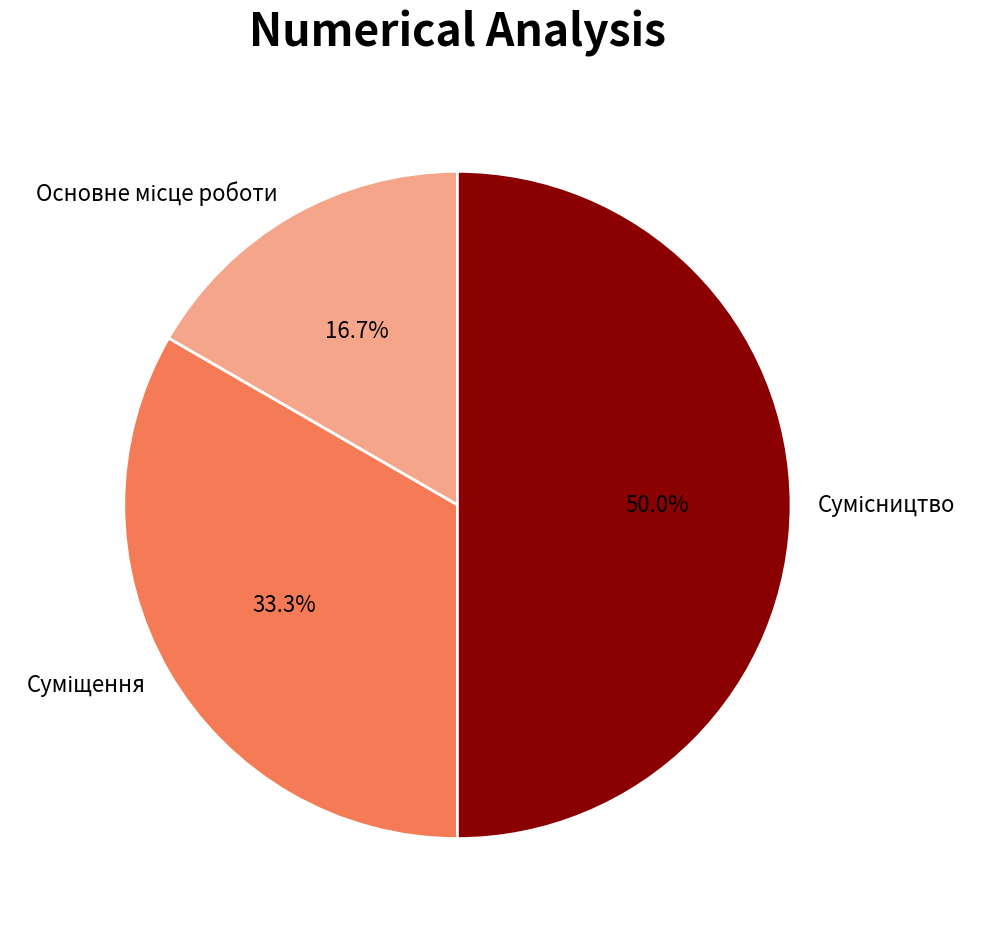

Is the sum of Основне місце роботи and Сумісництво greater than half?

Yes